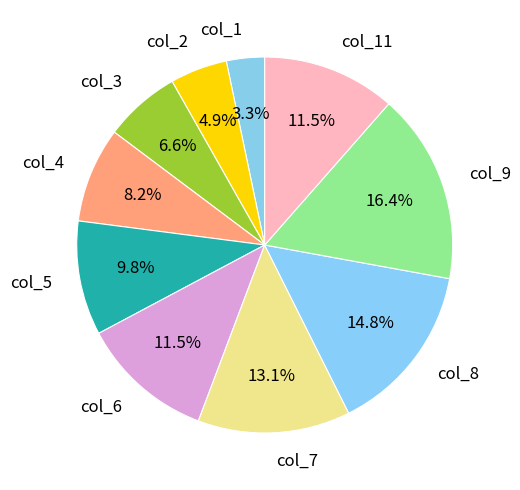

How many slices are in this pie chart?

10